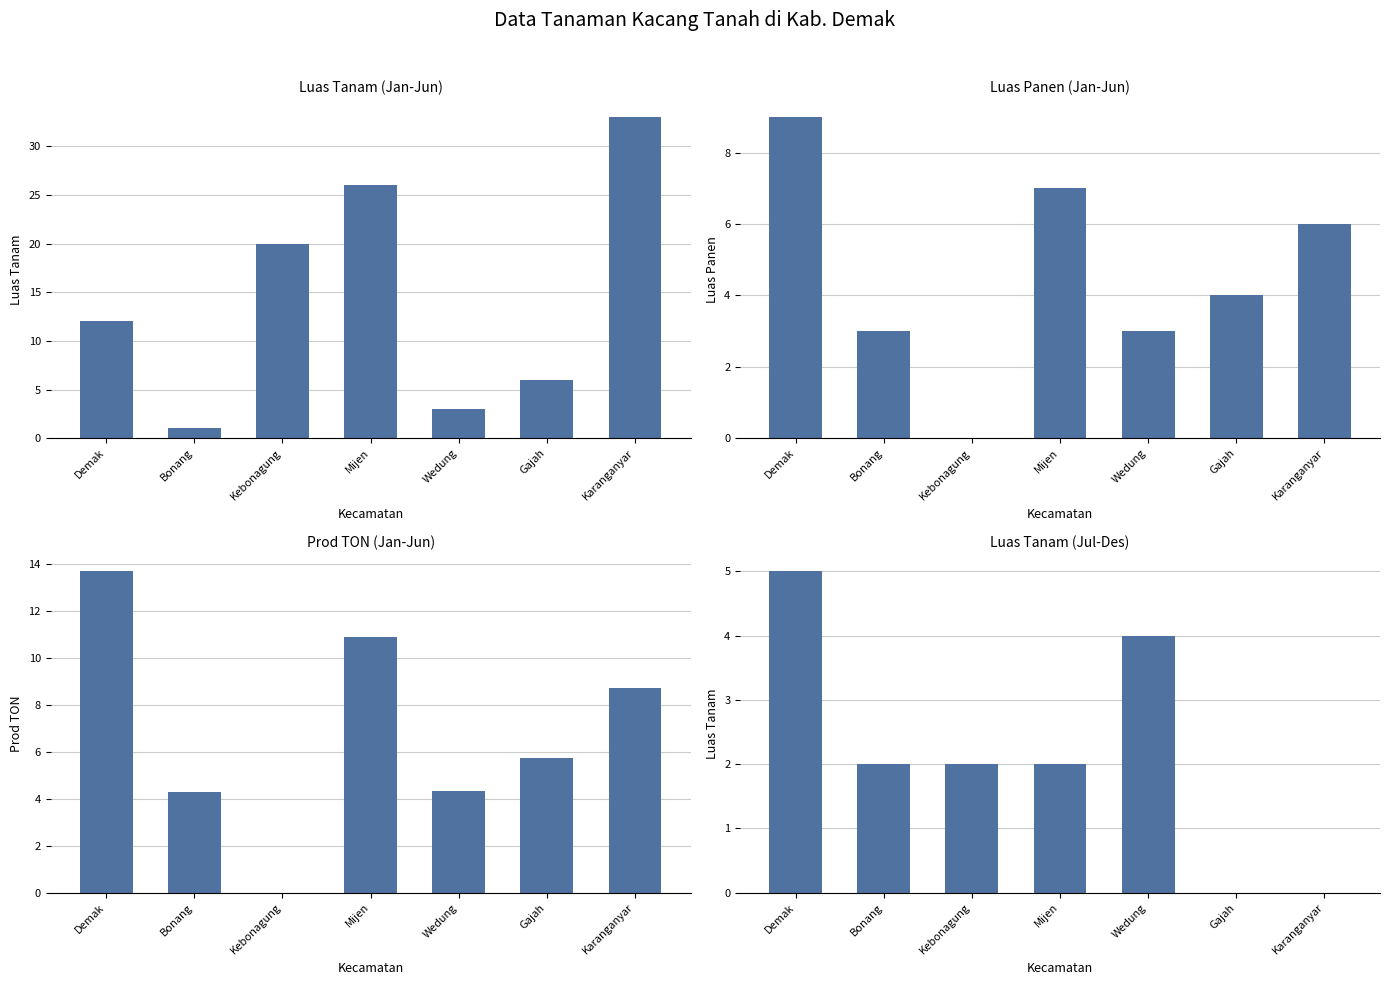

What is the value of the PROD TON (Jan-Jun) bar at the 1st from the left?

13.7